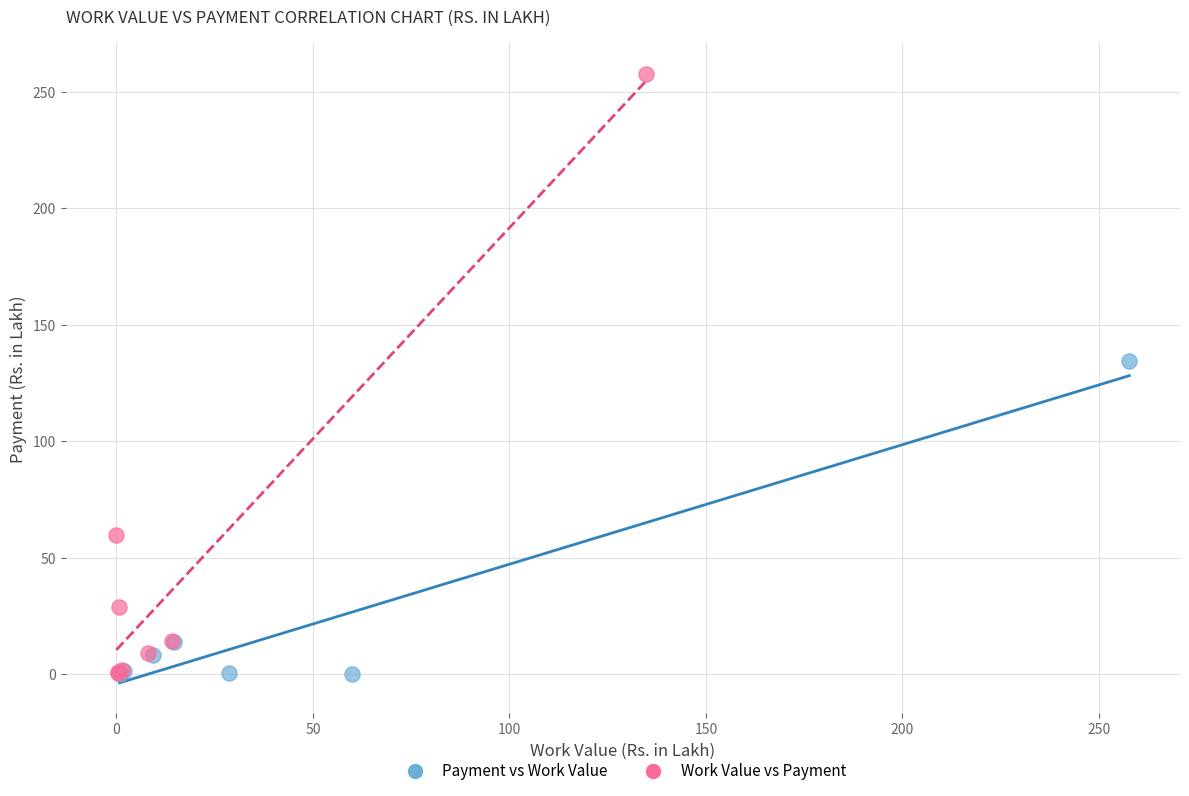

Which series has the largest Y range (max minus min)?

Work Value vs Payment